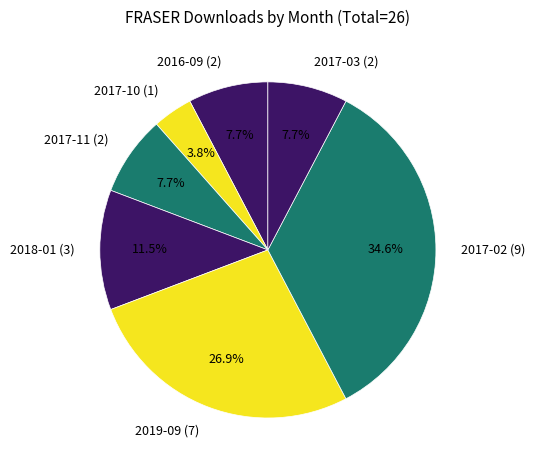

Between 2016-09 (2) and 2017-10 (1), which is larger?

2016-09 (2)